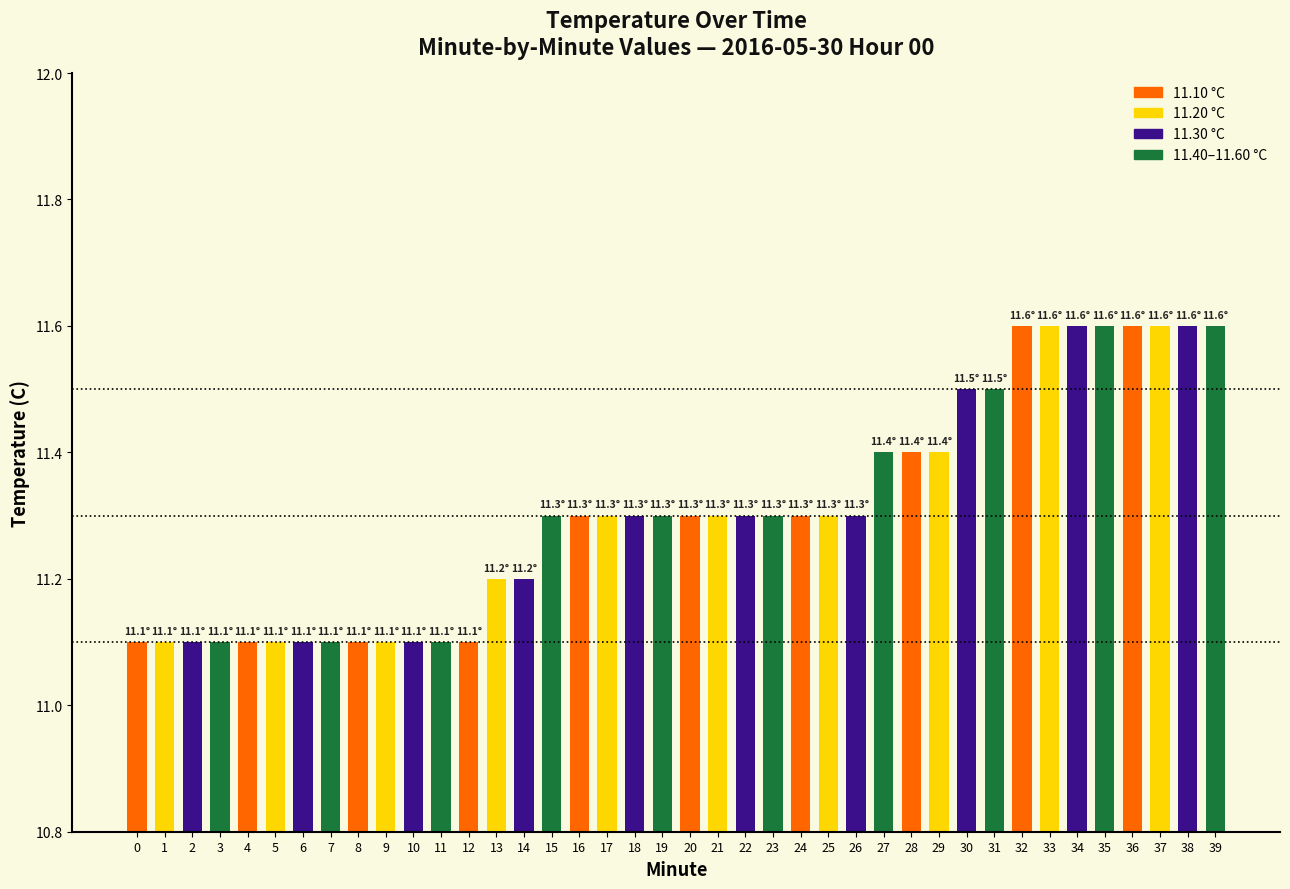

What is the change in value from 10 to 21?

+0.2